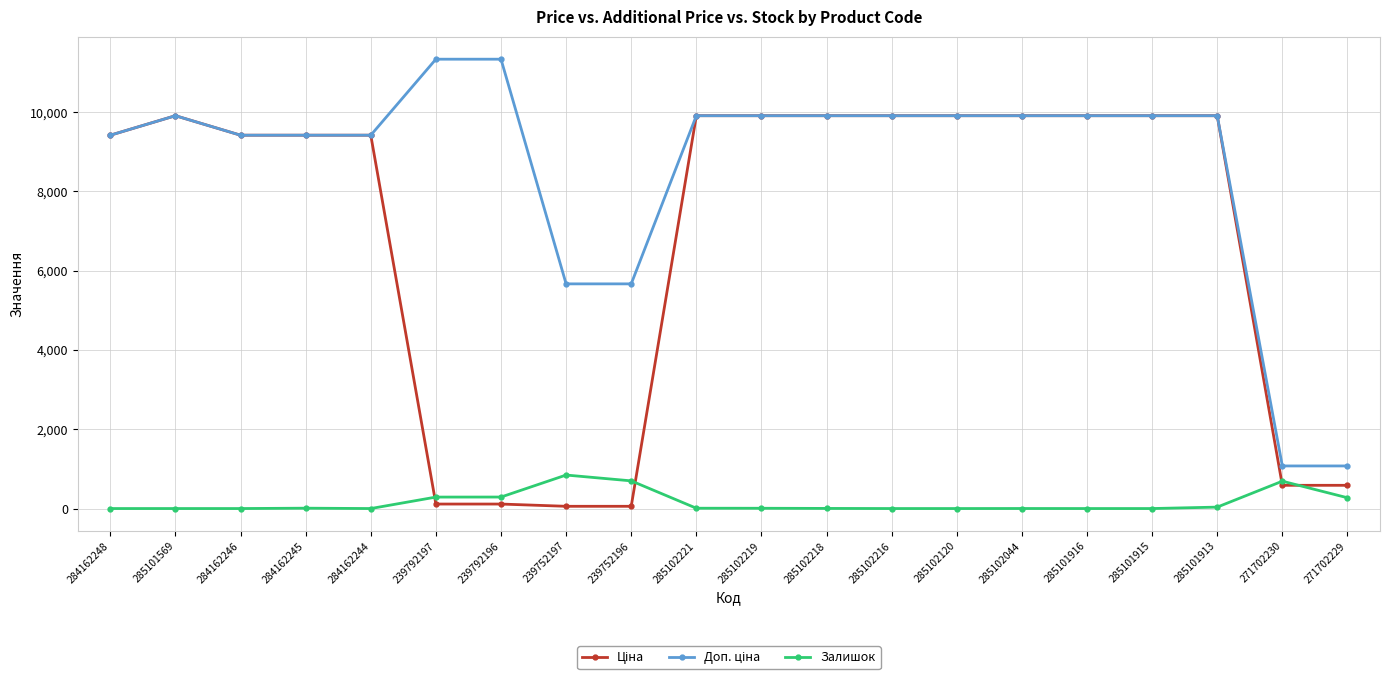

What is the spread (max minus min) of values at 284162248?

9416.9